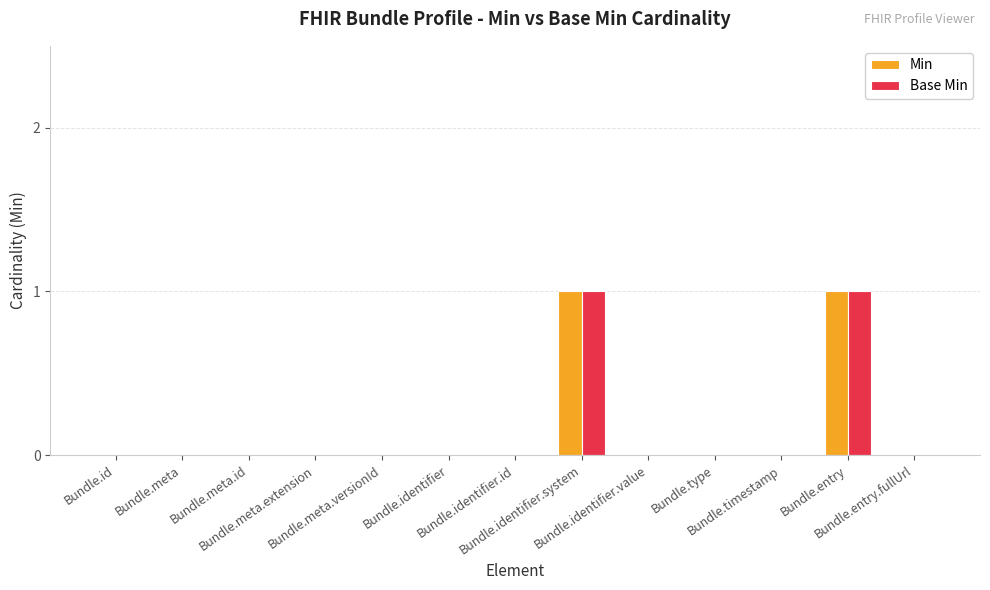

How many categories are shown in the chart?

13